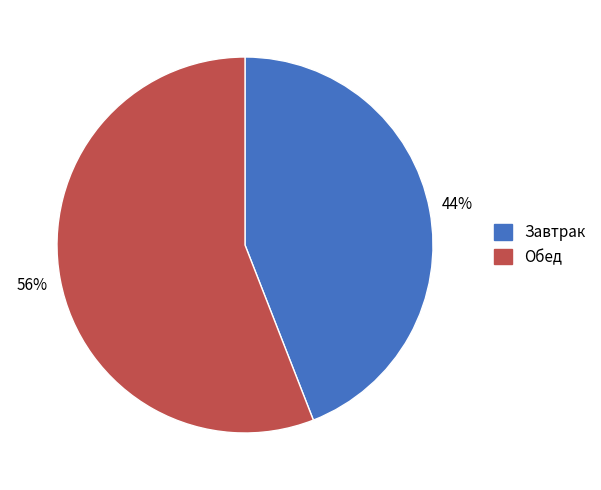

Does any single category account for the majority?

Yes